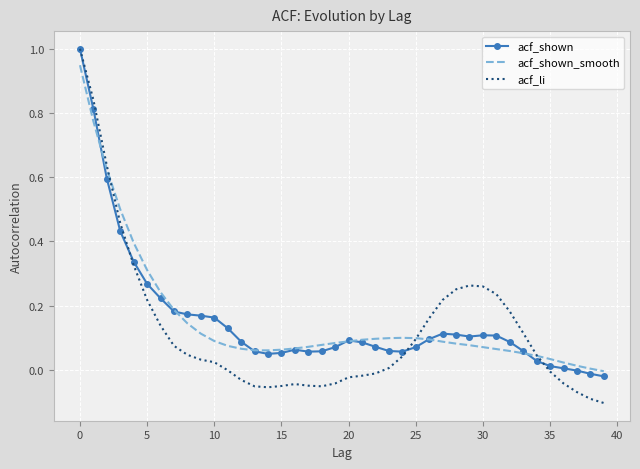

What are all the series names shown in the legend?

acf_shown, acf_shown_smooth, acf_li